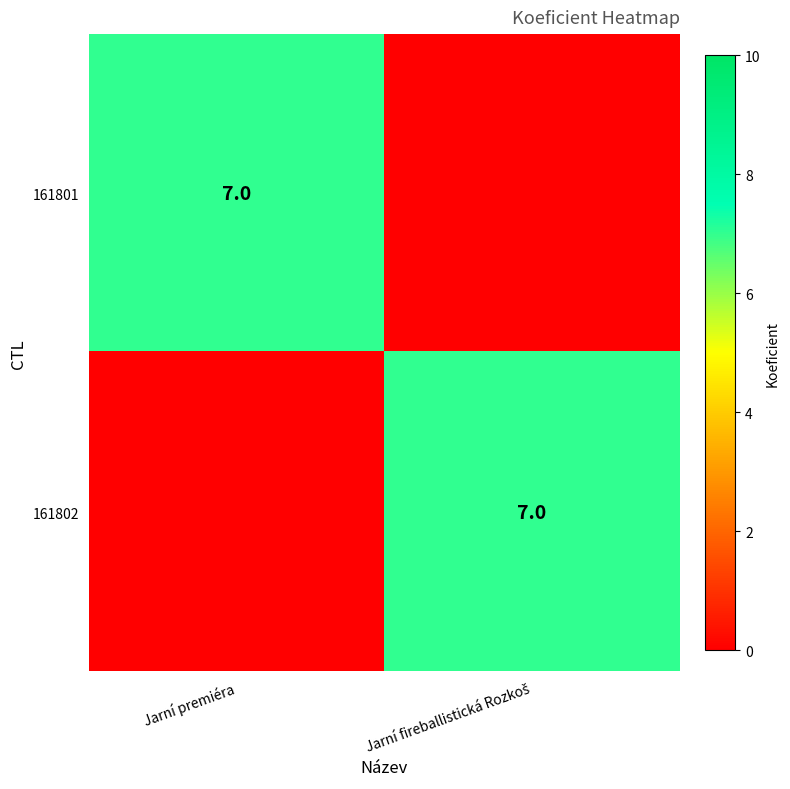

What is the average value of the 161802 series?

4